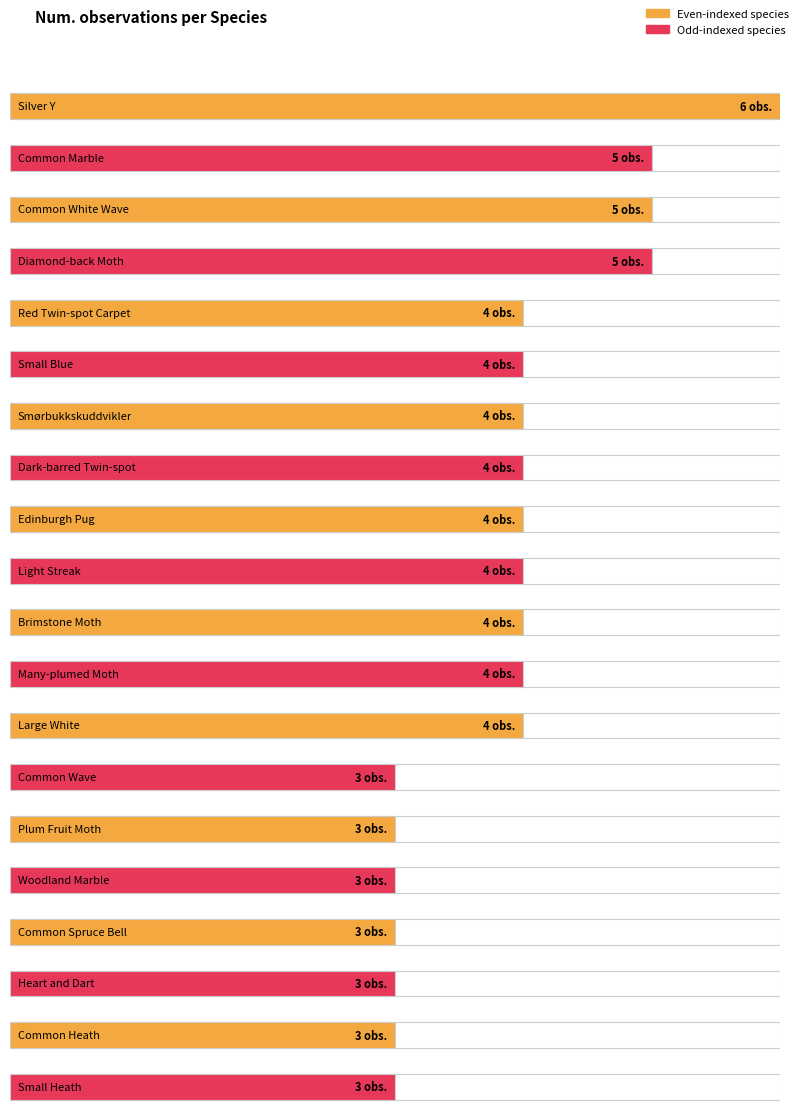

What is the label of the 6th bar from the right?

Plum Fruit Moth